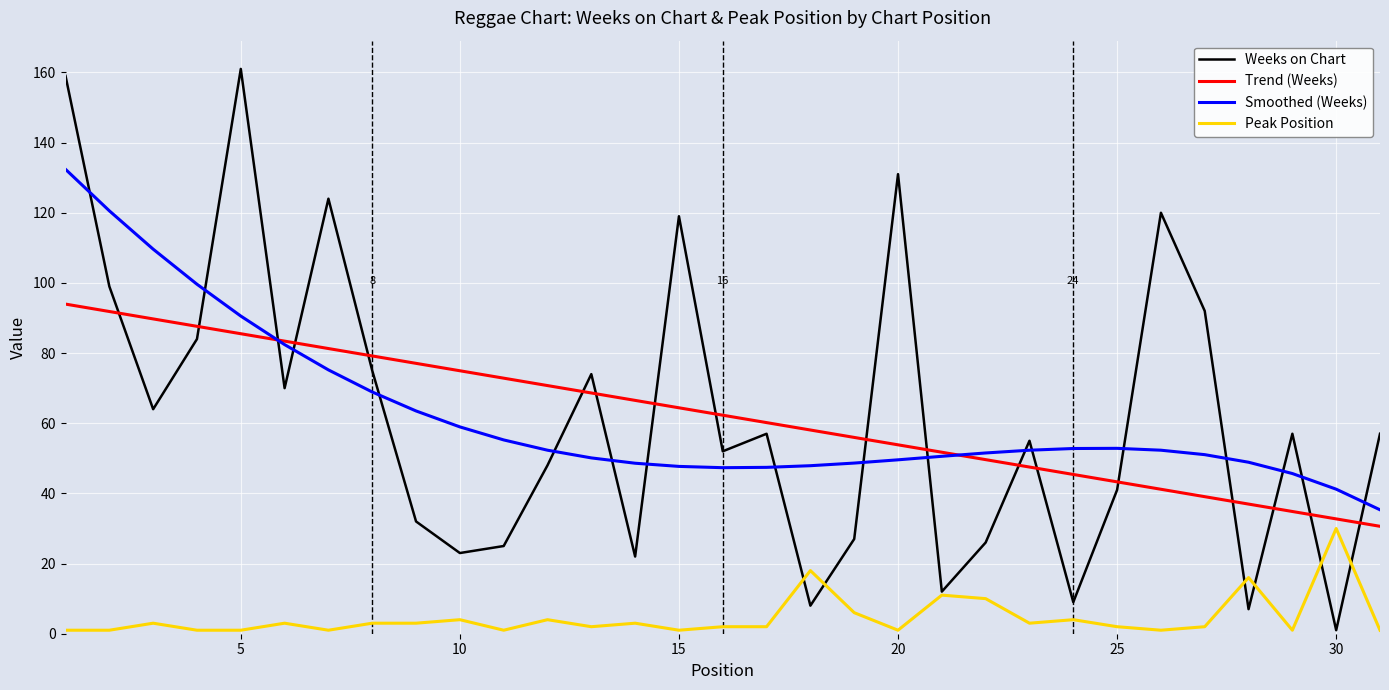

True or false: Smoothed (Weeks) and Peak Position intersect in this chart.

False